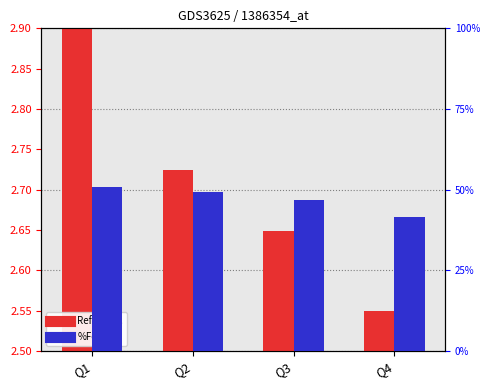

Does the chart contain stacked bars?

No